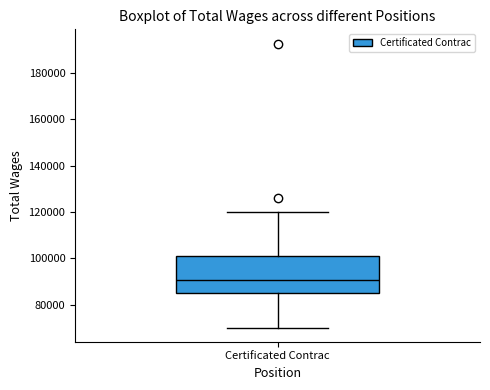

Read this box plot against the y-axis: the position of the median line, the range covered by the box, and the ends of both whiskers. The values are not printed on the chart, so give them approximately, as read against the axis.

median 90000, box 86000 to 100000, whiskers 70000 to 120000